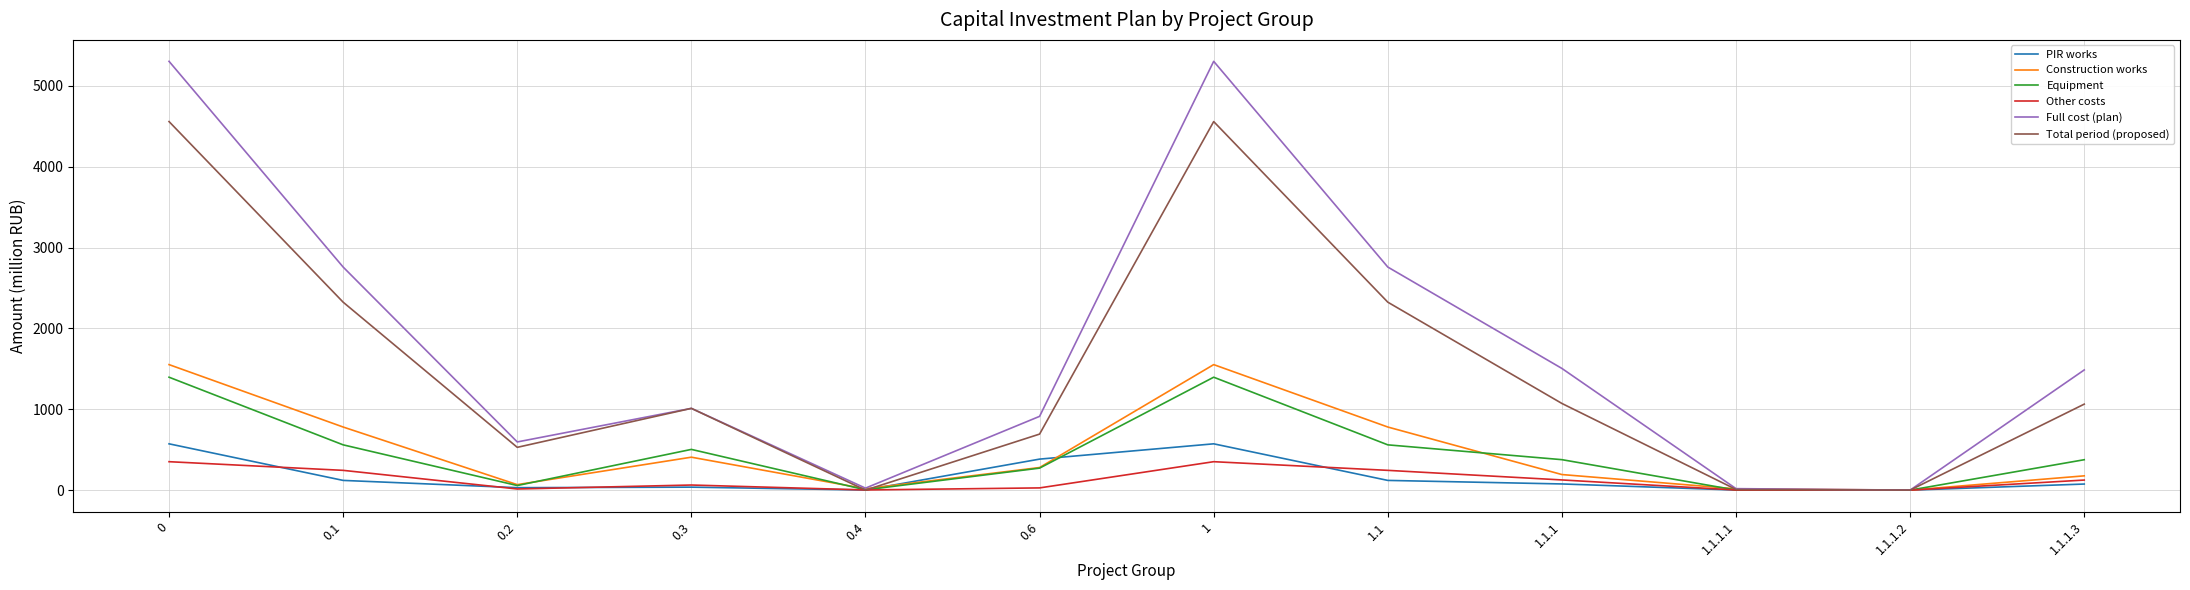

Count the number of data series in this chart.

6